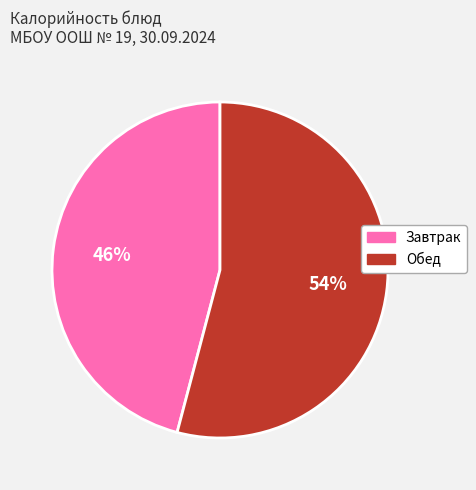

To the nearest percent, what portion does Обед represent?

54%